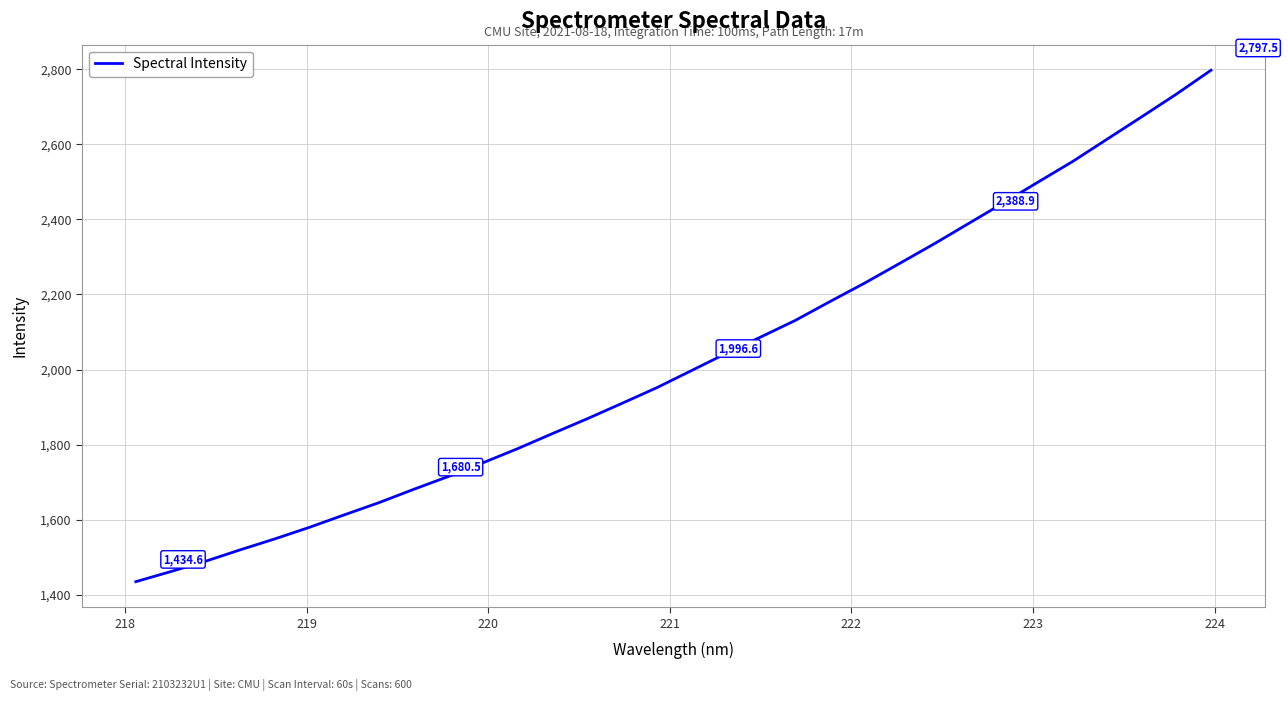

What is the greatest value displayed?

2797.5